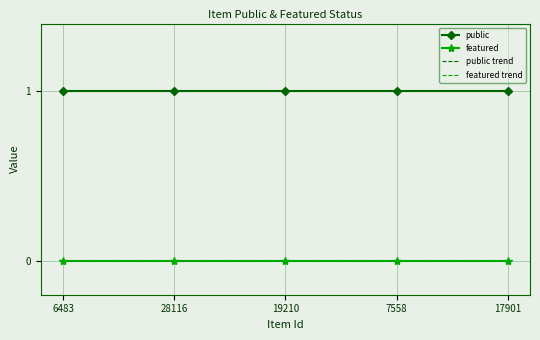

What is the spread (max minus min) of values at 28116?

1.0